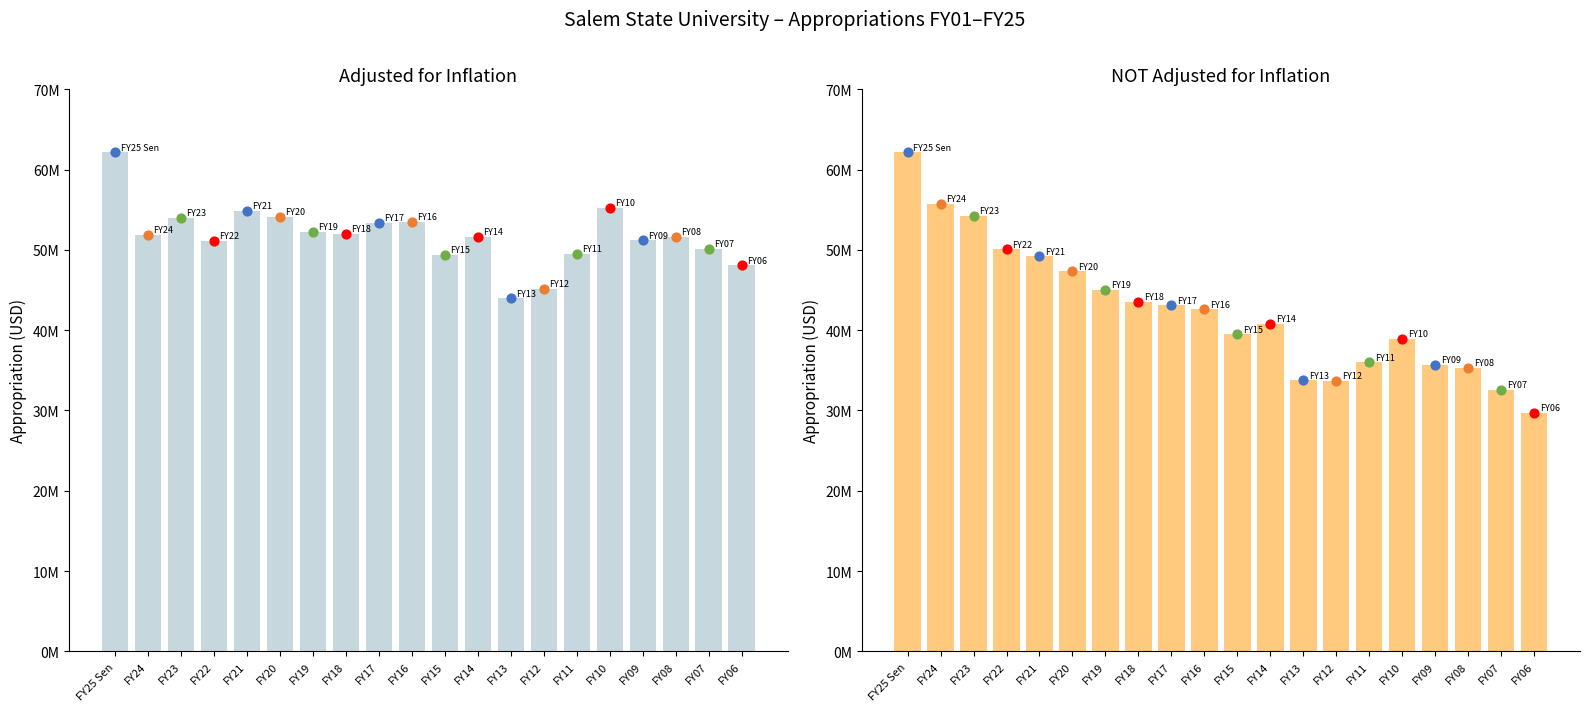

At how many categories does at least one series exceed 52172708?

9